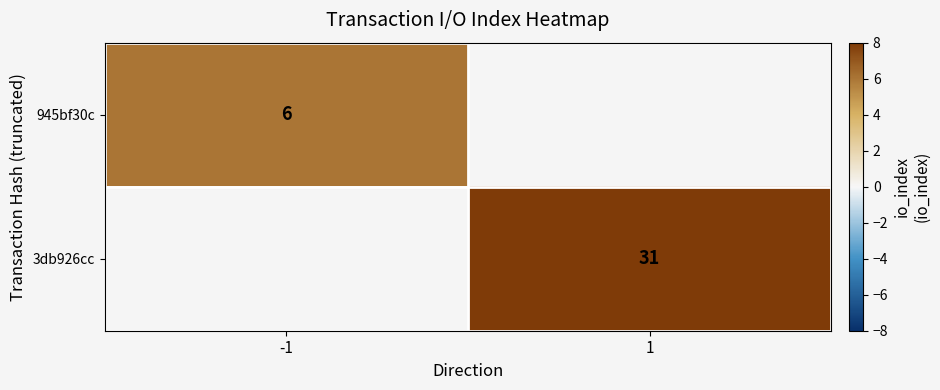

At how many categories does at least one series exceed 14?

1